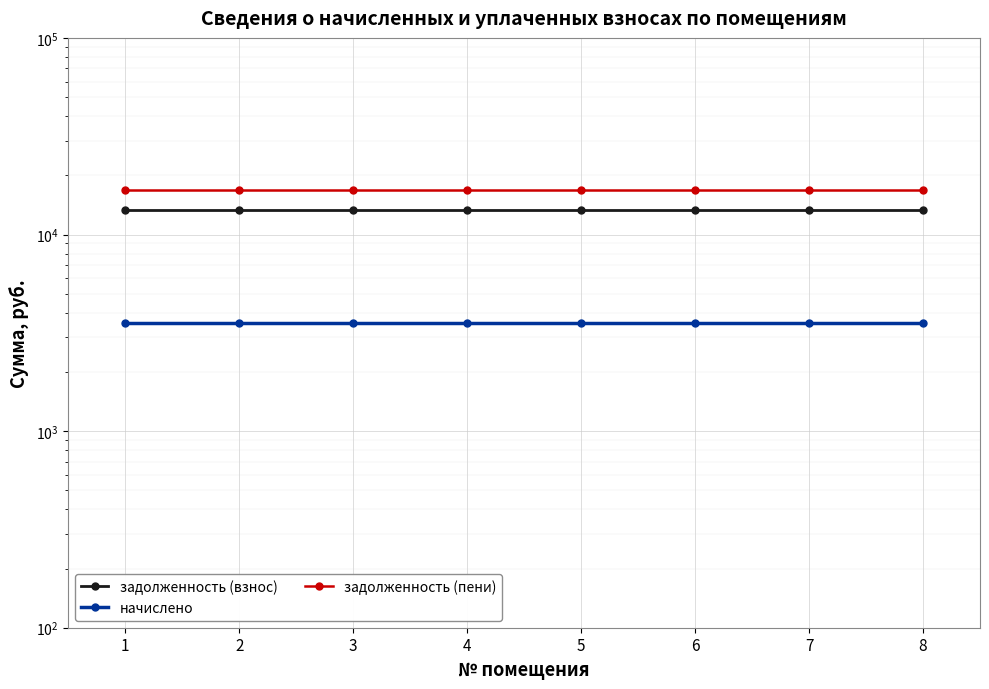

True or false: задолженность (взнос) and начислено cross at least once.

False